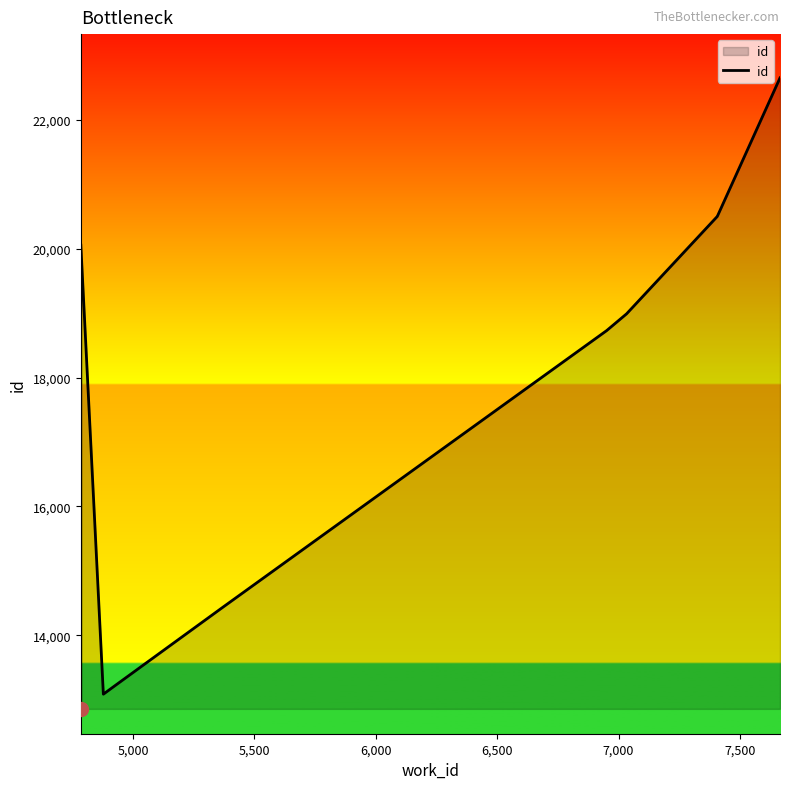

What is the minimum value shown in the chart?

12859